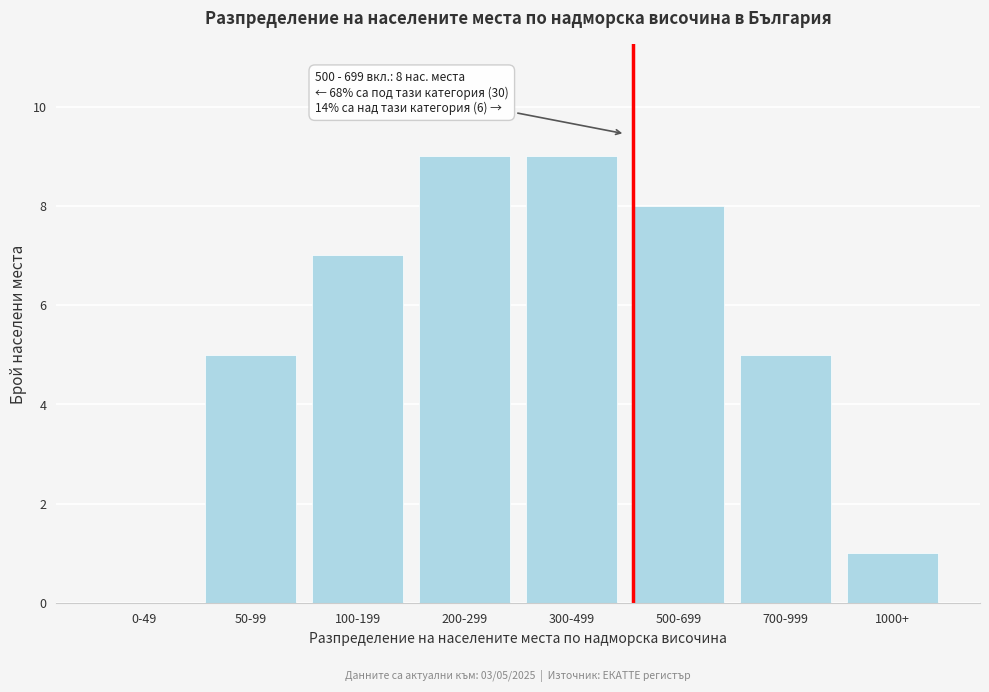

Reading left to right, transcribe all the data shown in this chart.

0-49=0	50-99=5	100-199=7	200-299=9	300-499=9	500-699=8	700-999=5	1000+=1